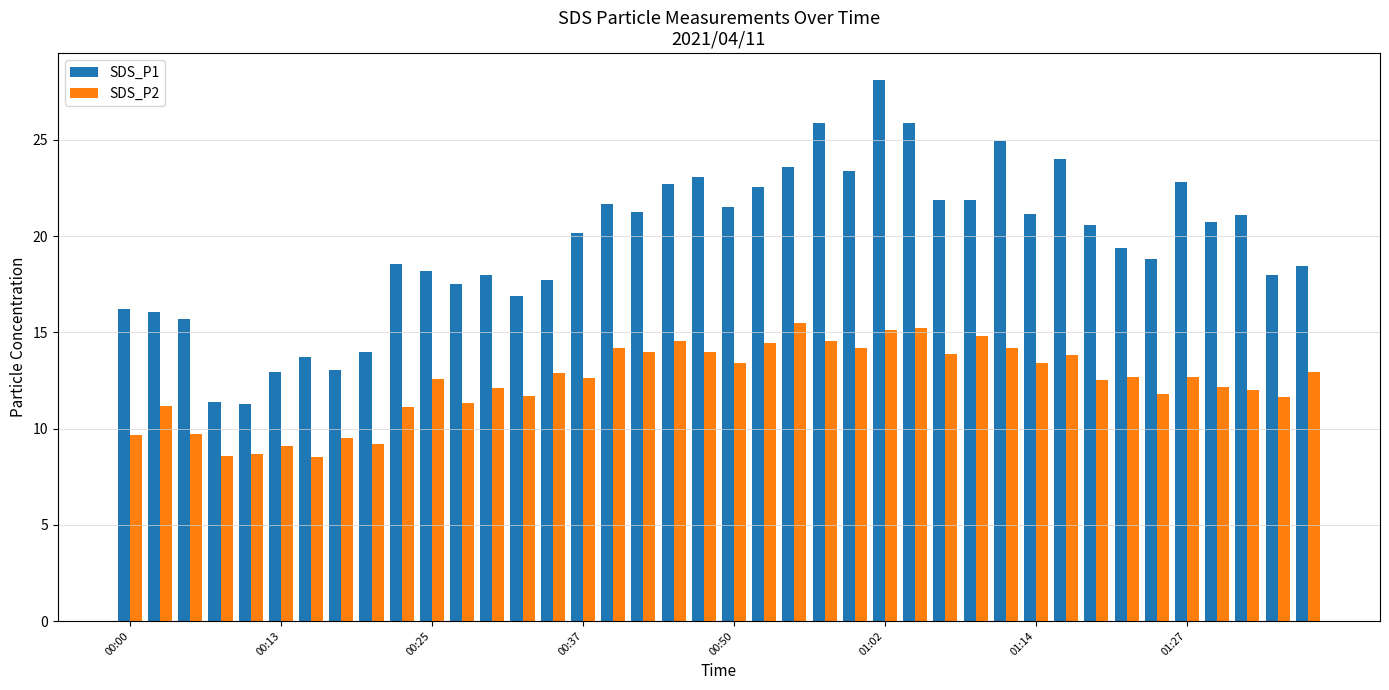

What is the smallest value displayed?

8.5